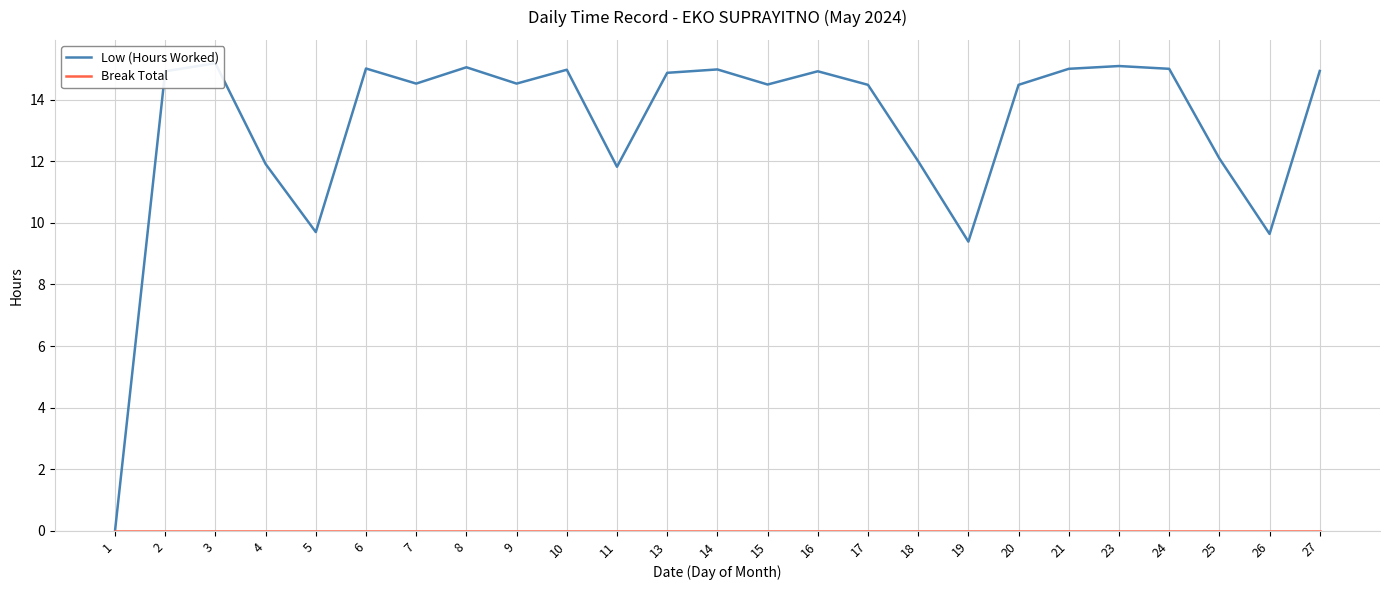

True or false: Break Total and Low (Hours Worked) cross at least once.

False